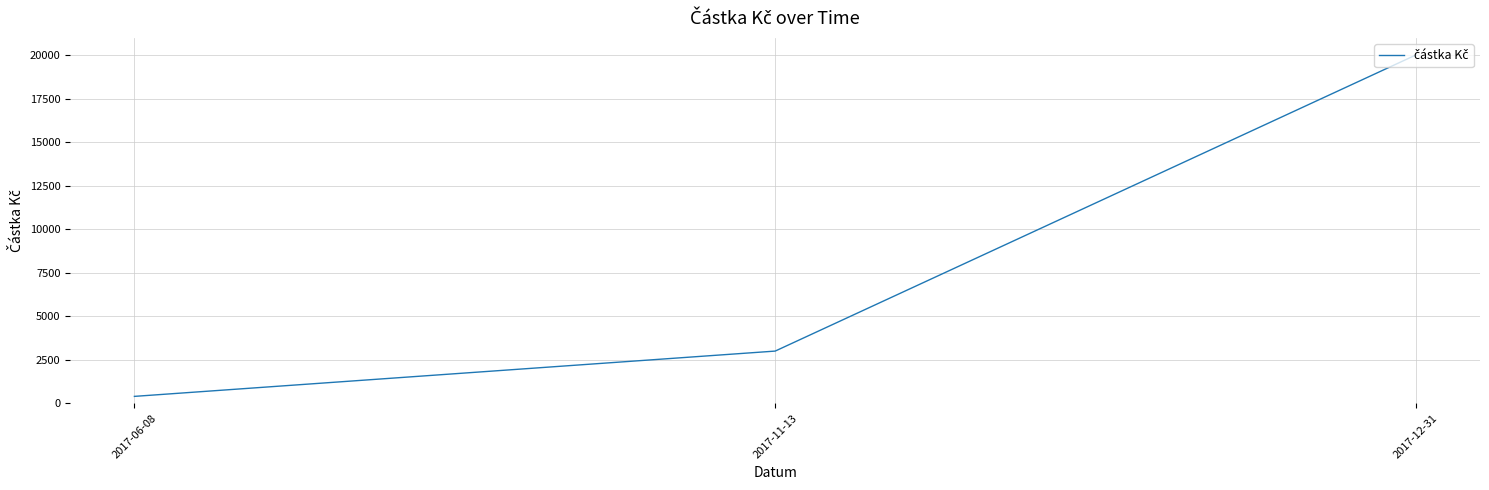

What is the change in value from 2017-06-08 to 2017-11-13?

+2600